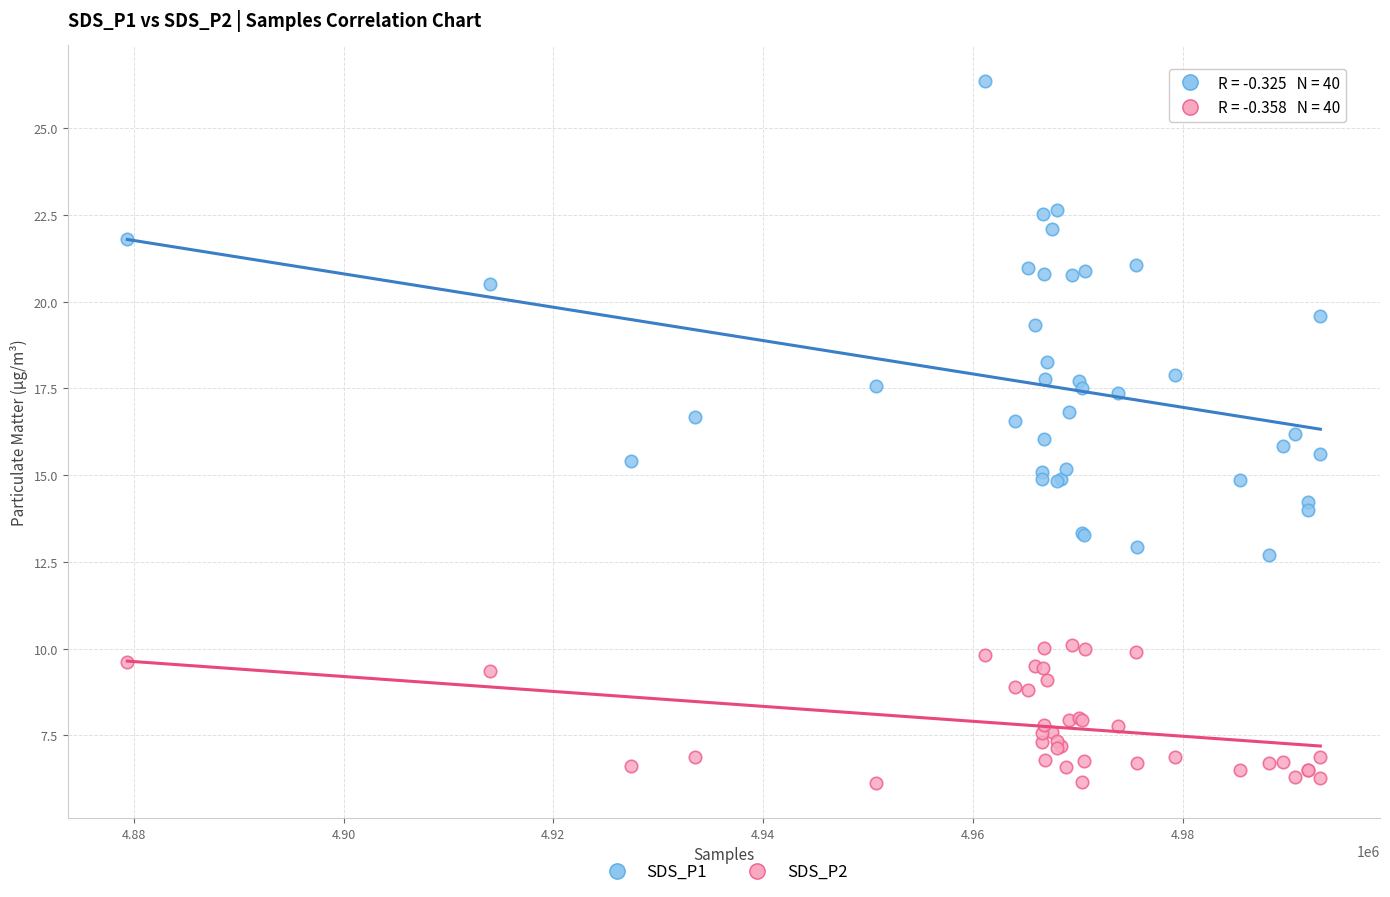

What are all the series names shown in the legend?

SDS_P1, SDS_P2